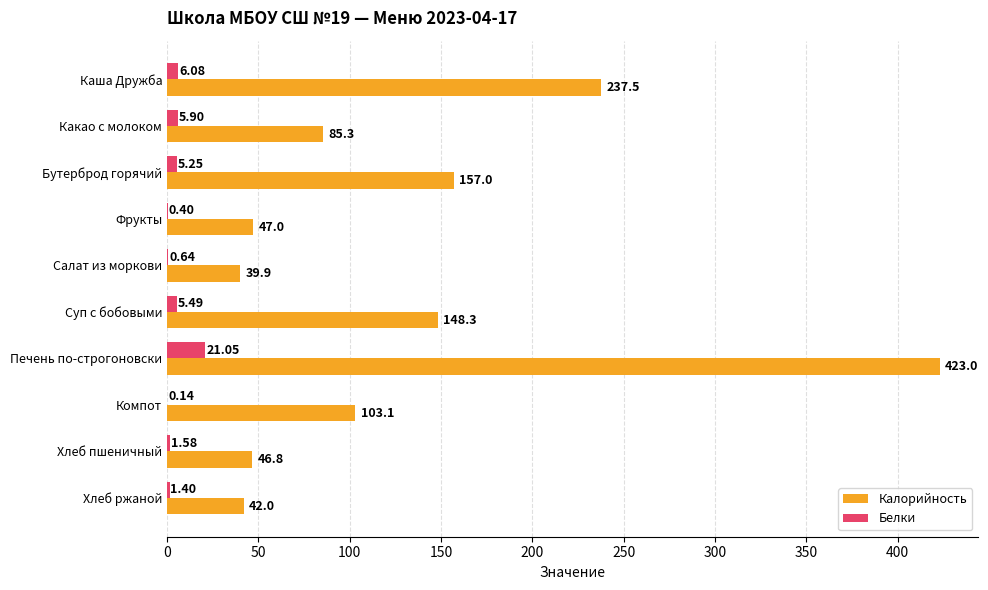

What is the sum of all Калорийность values?

1329.9